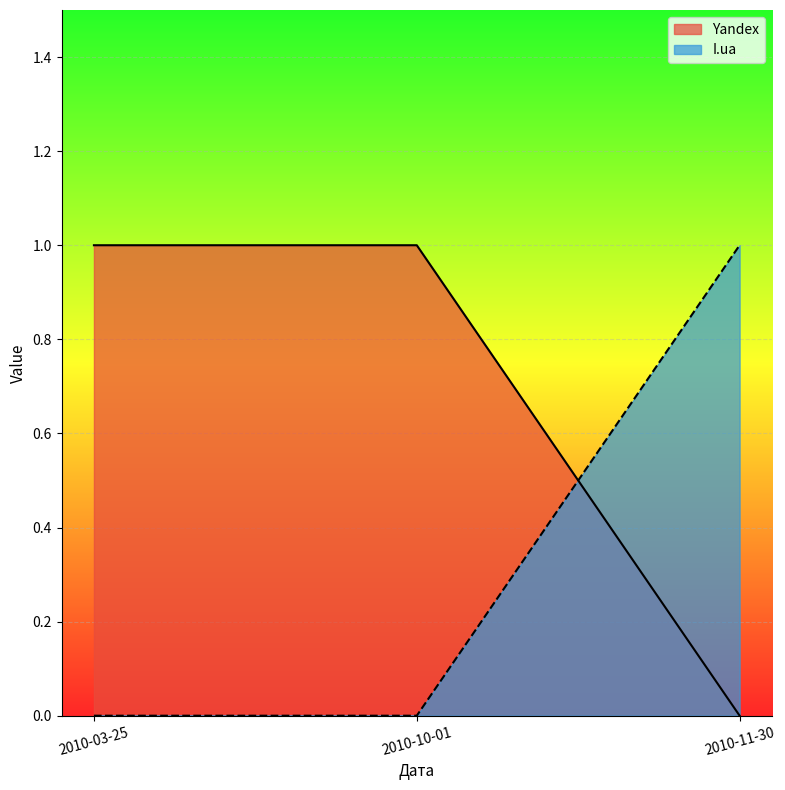

Which series changed the most between 2010-03-25 and 2010-10-01?

Yandex